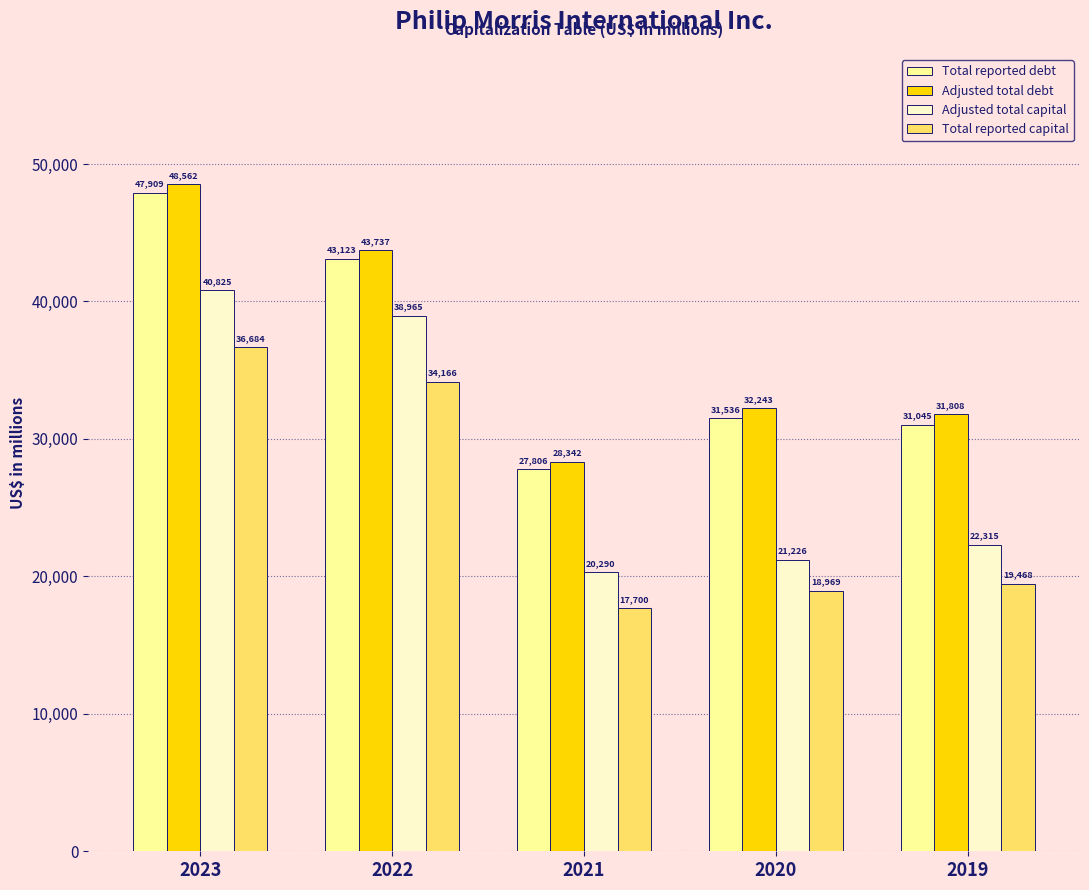

At which label is Adjusted total capital closest to 30557?

2019